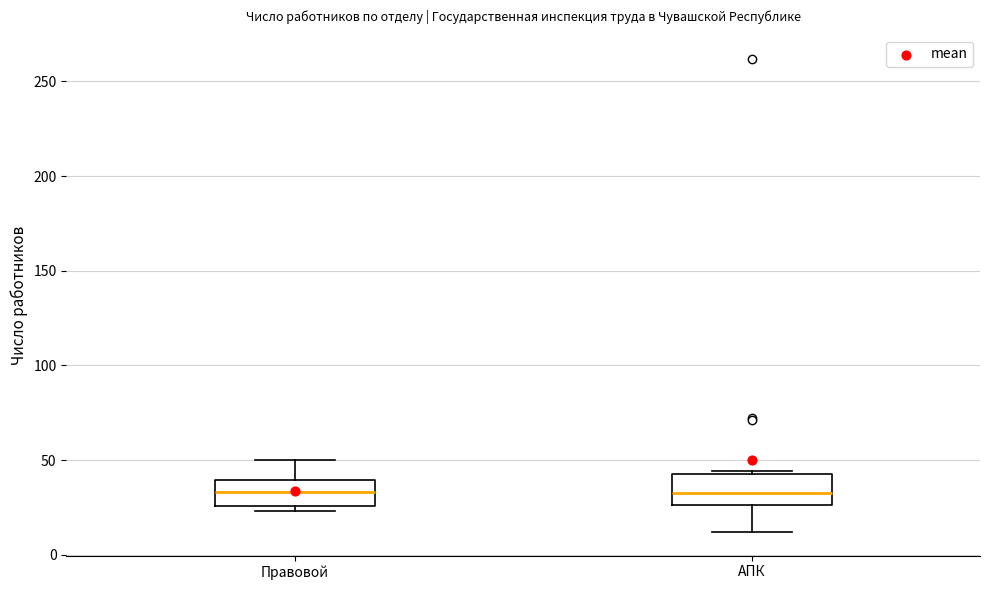

Reading left to right, transcribe this box plot: for each box, give where its median line is, the range the box spans, and where its two whiskers end, as read against the y-axis. The values are not printed on the chart, so give them approximately, as read against the axis.

Правовой: median 35, box 25 to 40, whiskers 25 (just below the box's lower edge) to 50
АПК: median 35, box 25 to 45, whiskers 10 to 45